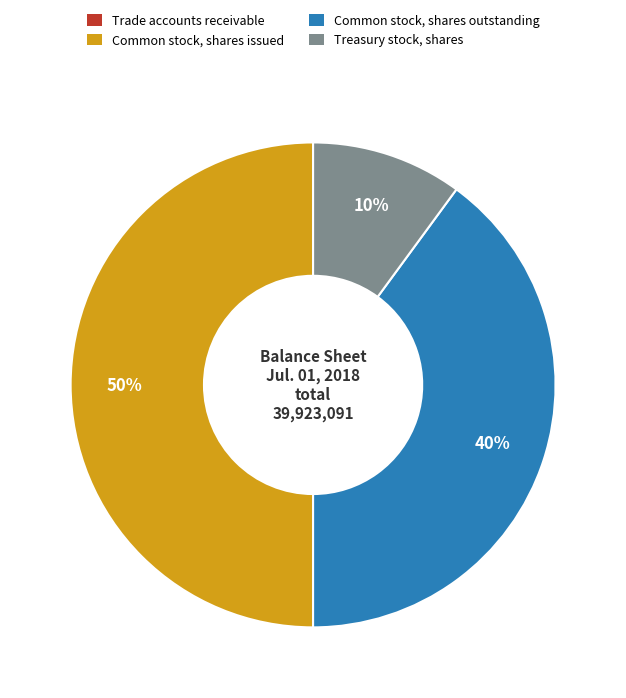

What percentage is the Common stock, shares issued slice, to the nearest percent?

50%